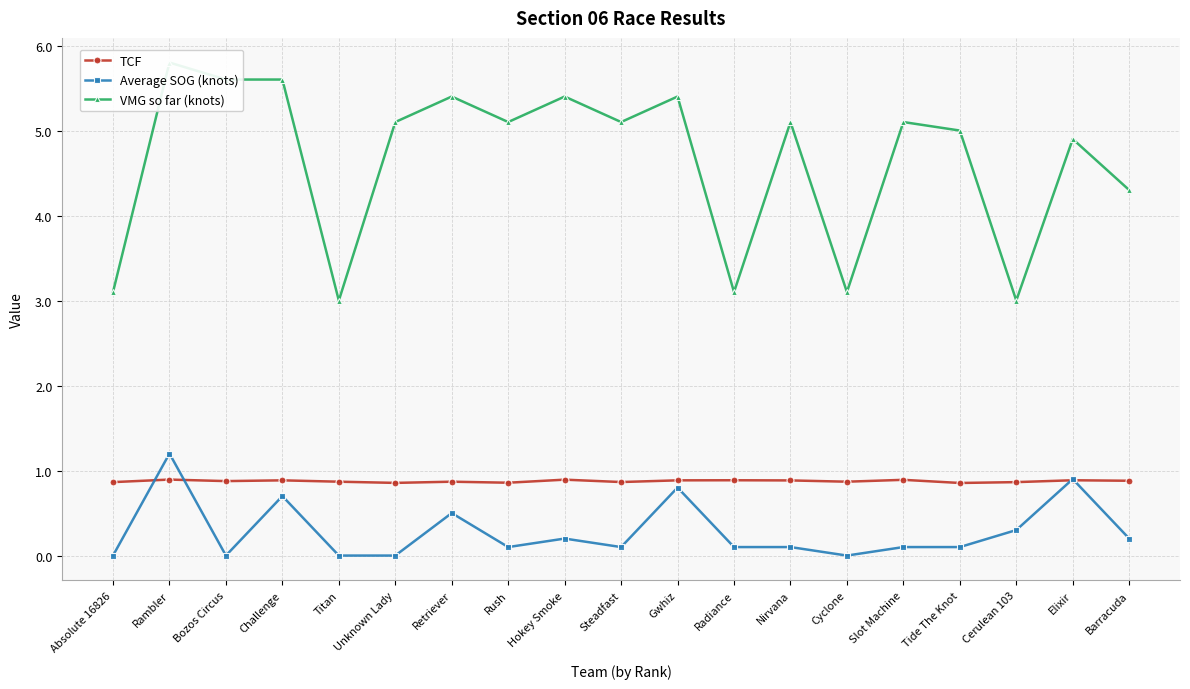

What is the difference between the VMG so far (knots) values at Cerulean 103 and Elixir?

1.9